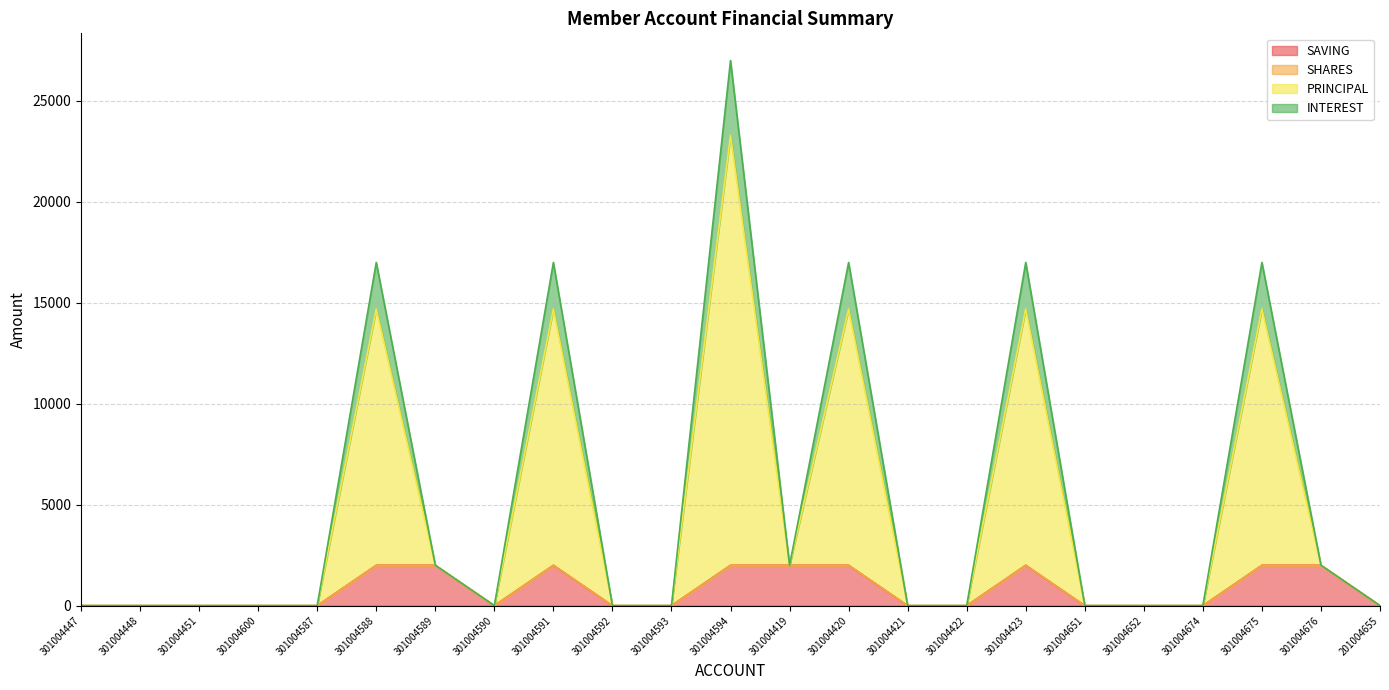

What is the total value across all series at 301004419?

2000